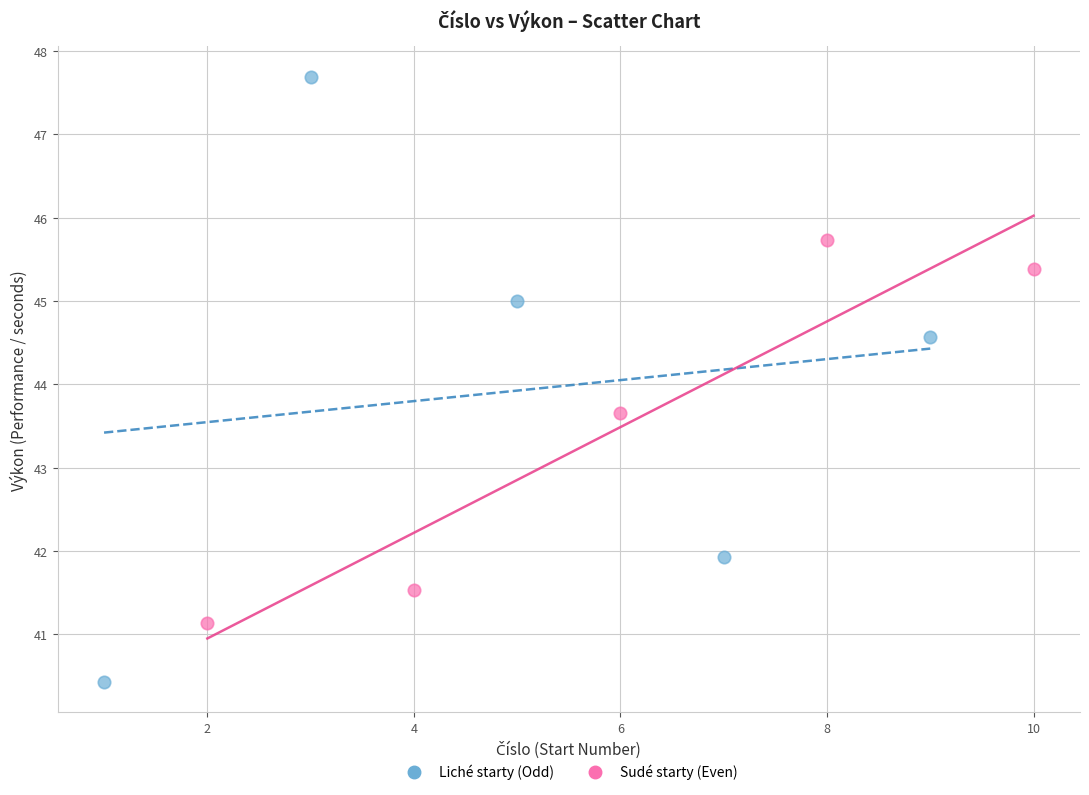

Which series contains the highest Y value?

Liché starty (Odd)